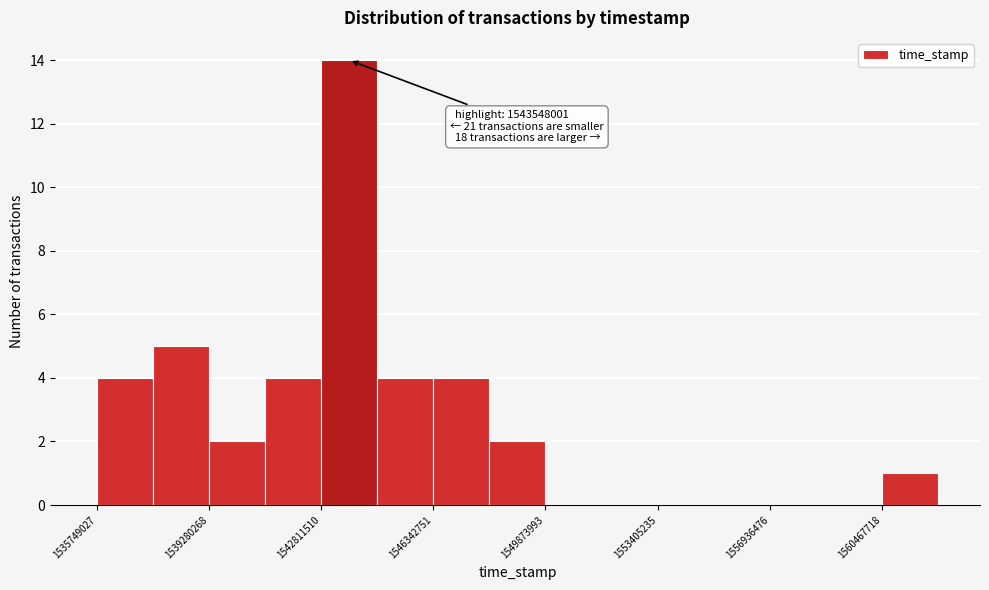

Around what value on the x-axis is the tallest bar? Give the approximate position of its centre, as read against the axis.

1543500000